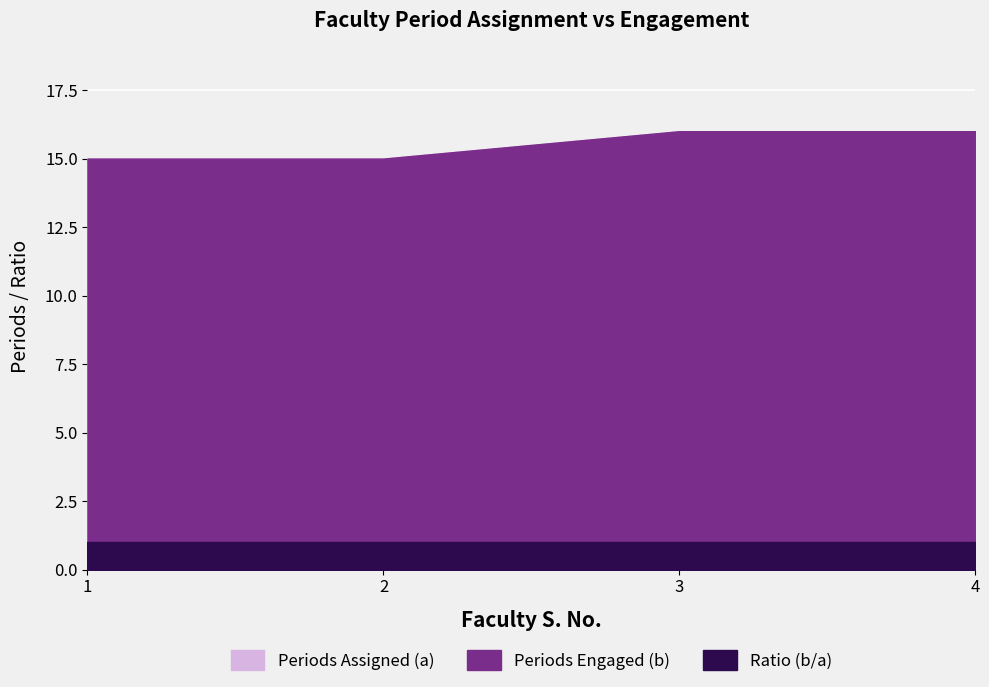

How many lines are shown in the chart?

3